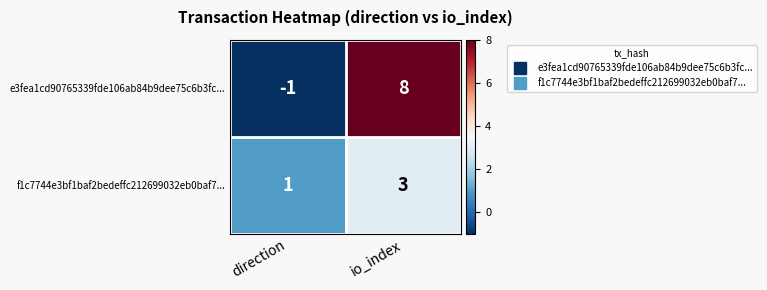

Is it true that e3fea1cd90765339fde106ab84b9dee75c6b3fc... equals 5 at io_index?

False